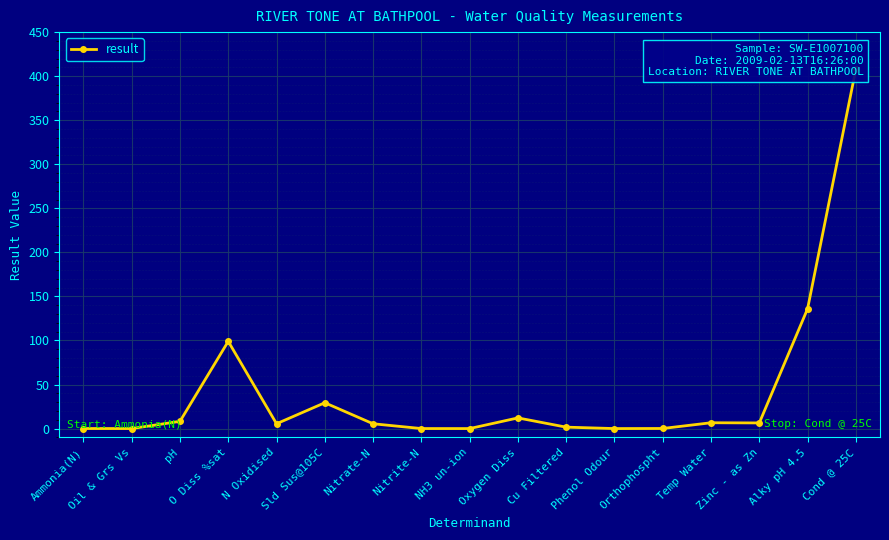

What is the change in value from pH to Phenol Odour?

-8.2